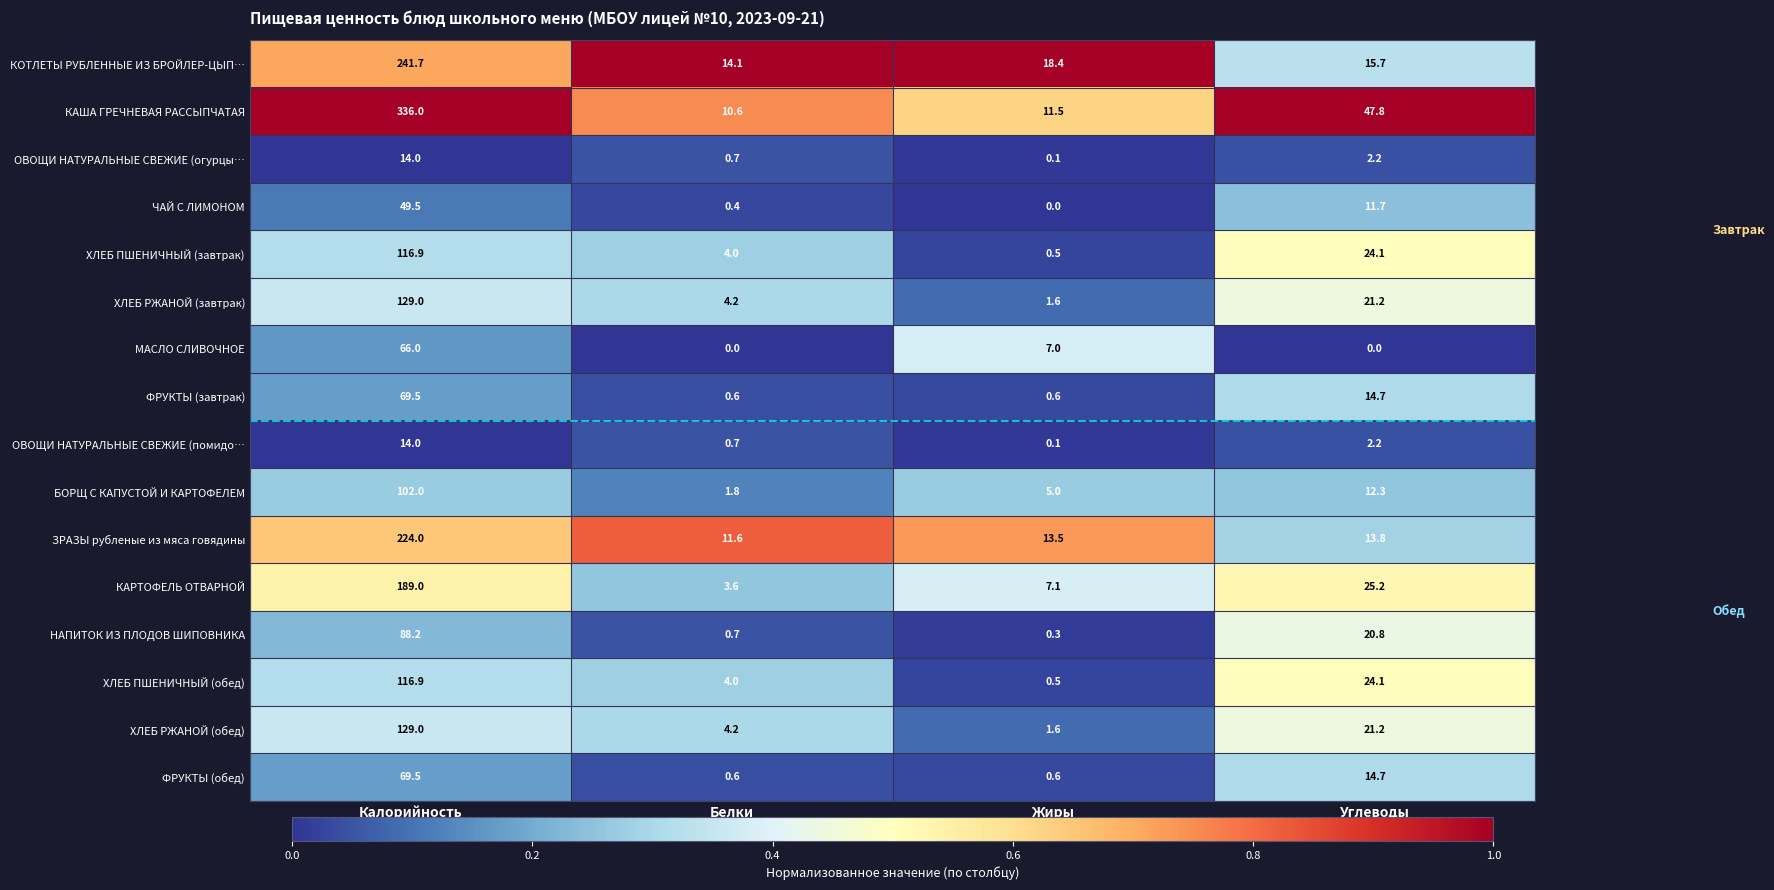

What is the difference between the highest and lowest values at Белки?

14.1